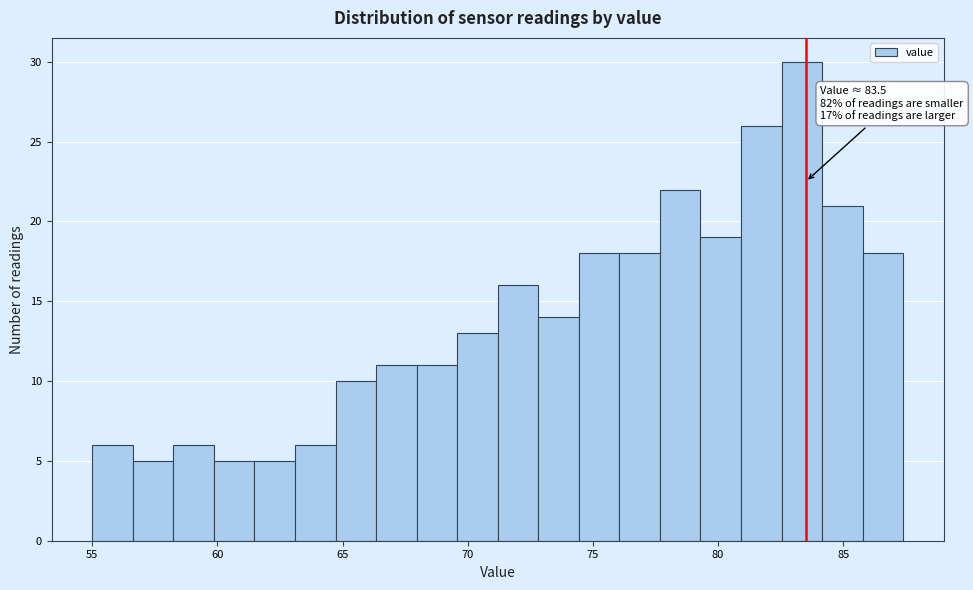

Around what value on the x-axis is the tallest bar? Give the approximate position of its centre, as read against the axis.

83.5